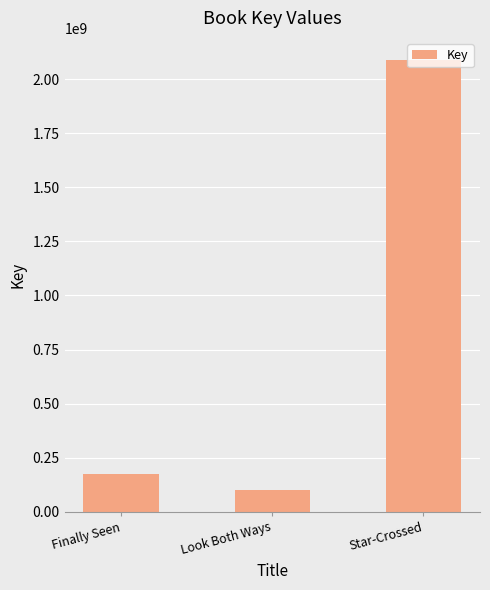

What position from the left is Look Both Ways?

2